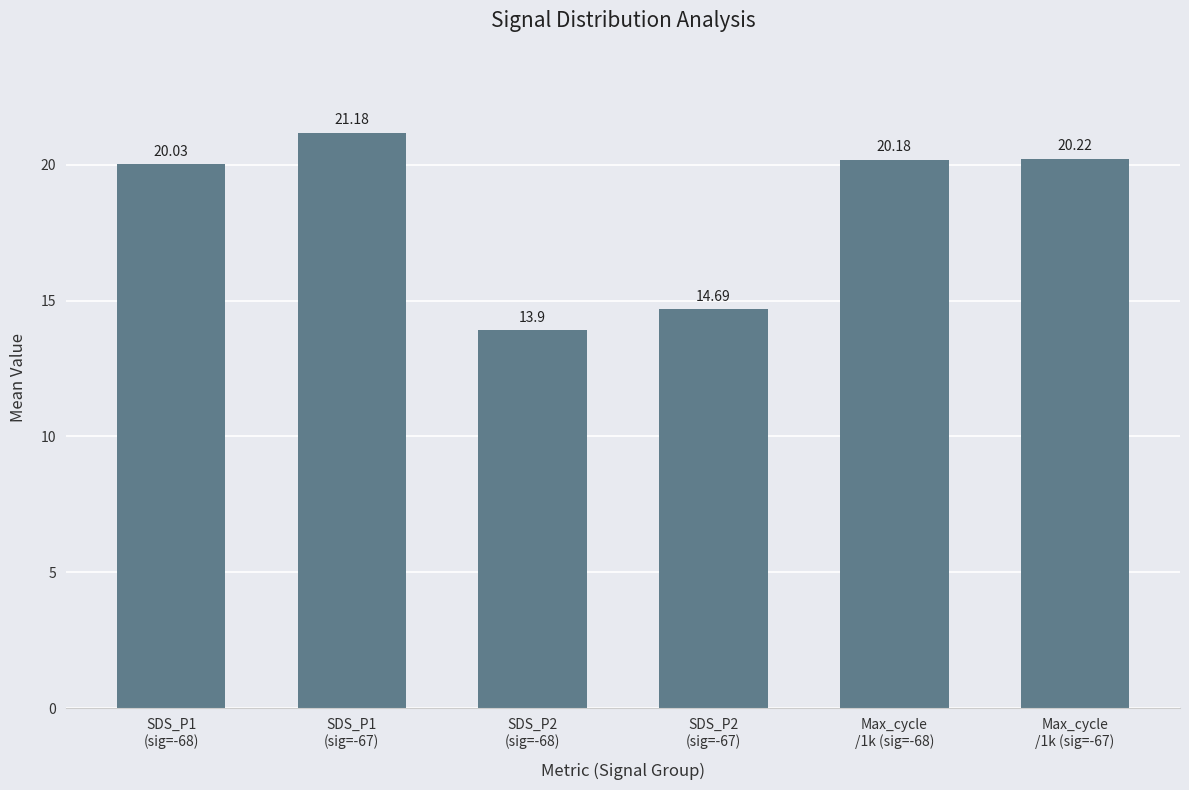

What is the difference between the second highest and minimum values?

6.3